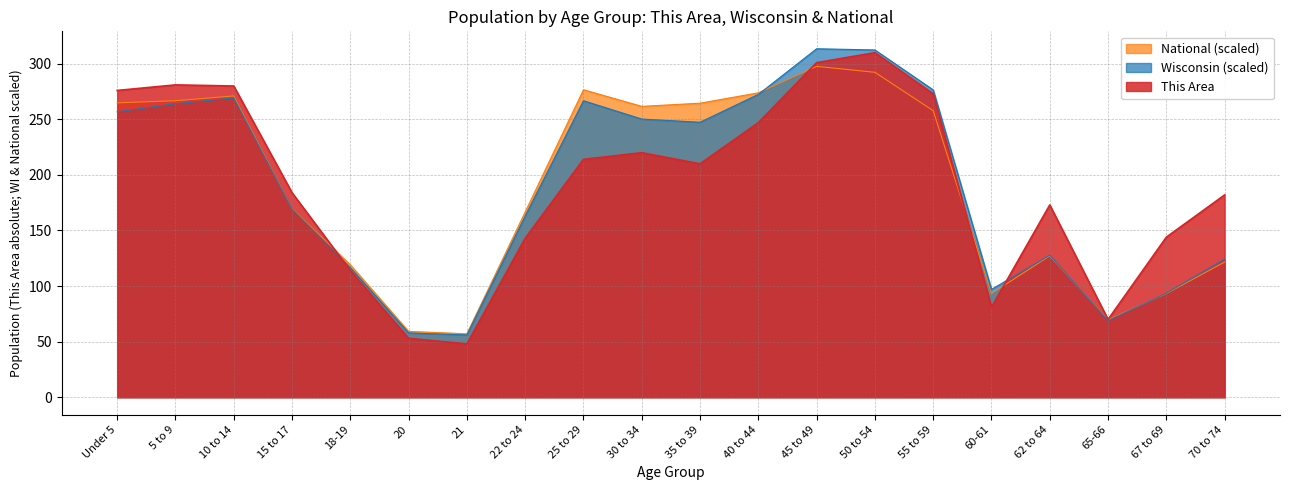

How many values in the Wisconsin series exceed 247?

10